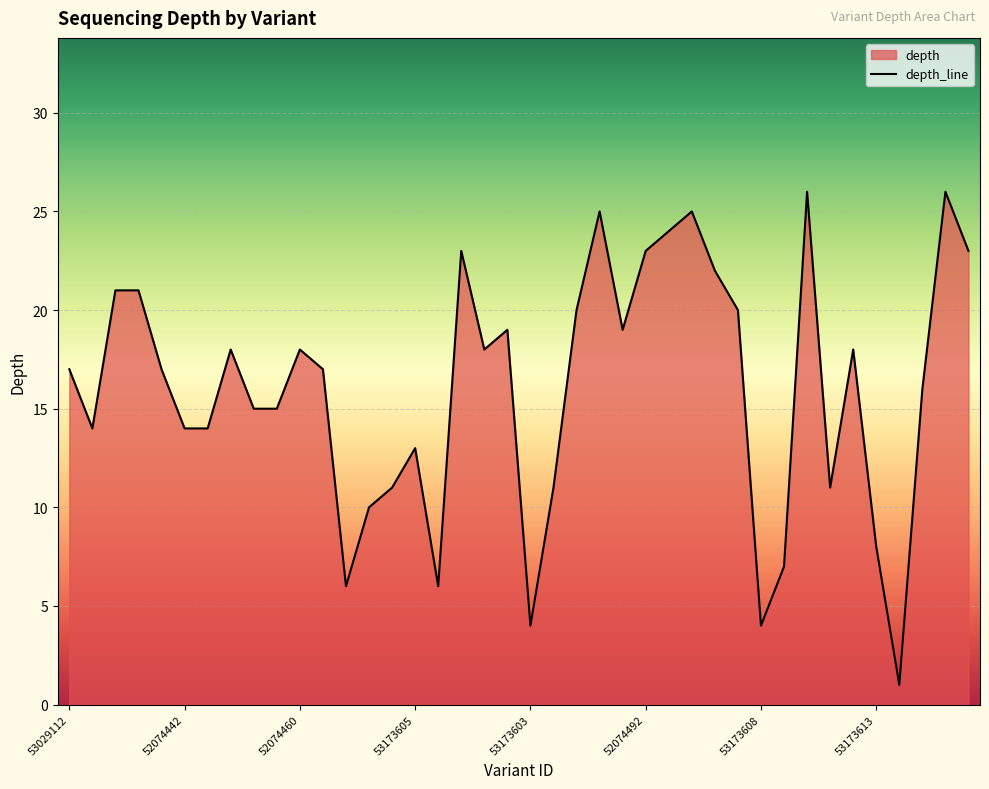

How many data points are less than 17?

18